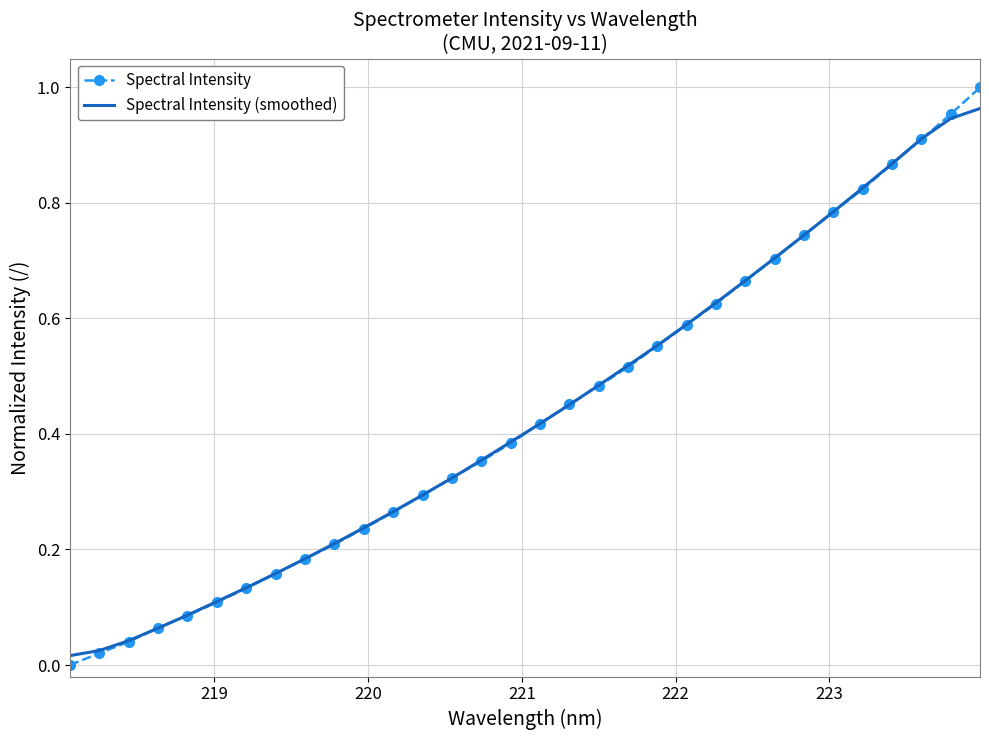

Which series has the largest range (max minus min)?

Spectral Intensity